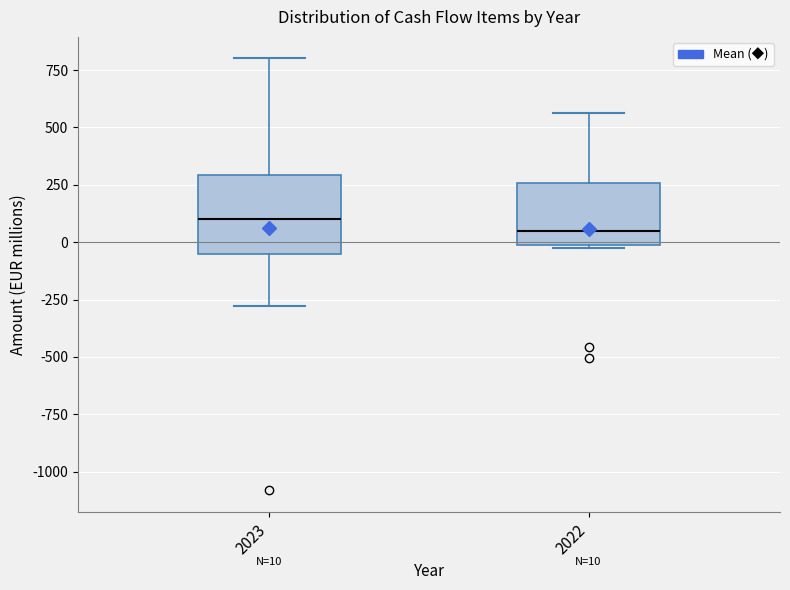

Comparing the boxes themselves (not the whiskers), which one is the tallest?

2023